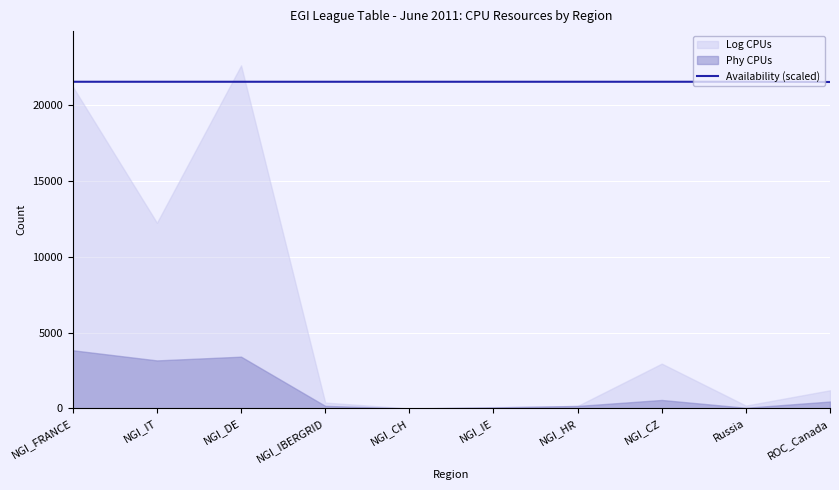

The chart shows a value of 21523.8 at NGI_CZ. True or false?

True